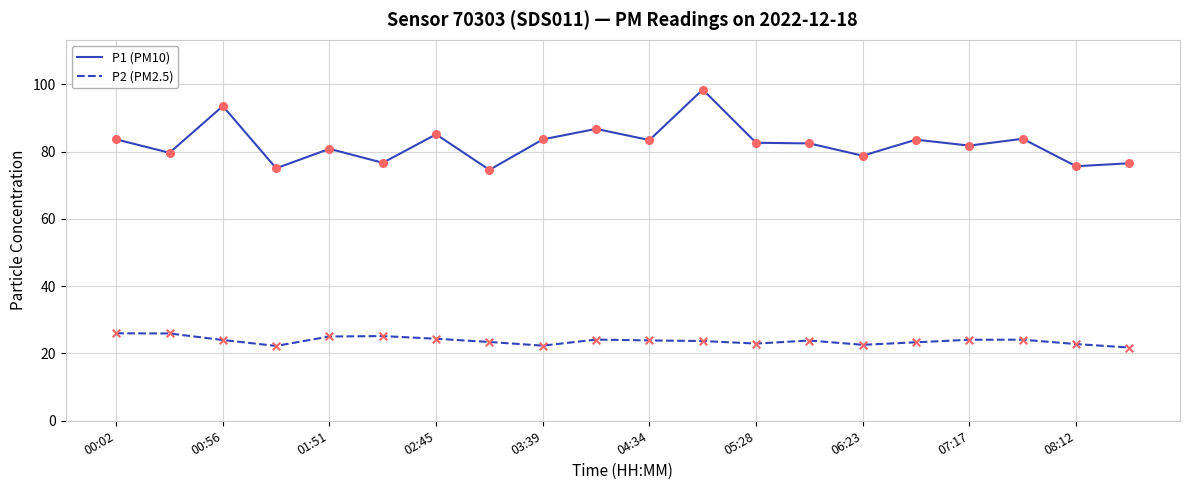

Which series has the largest total across all categories?

P1 (PM10)